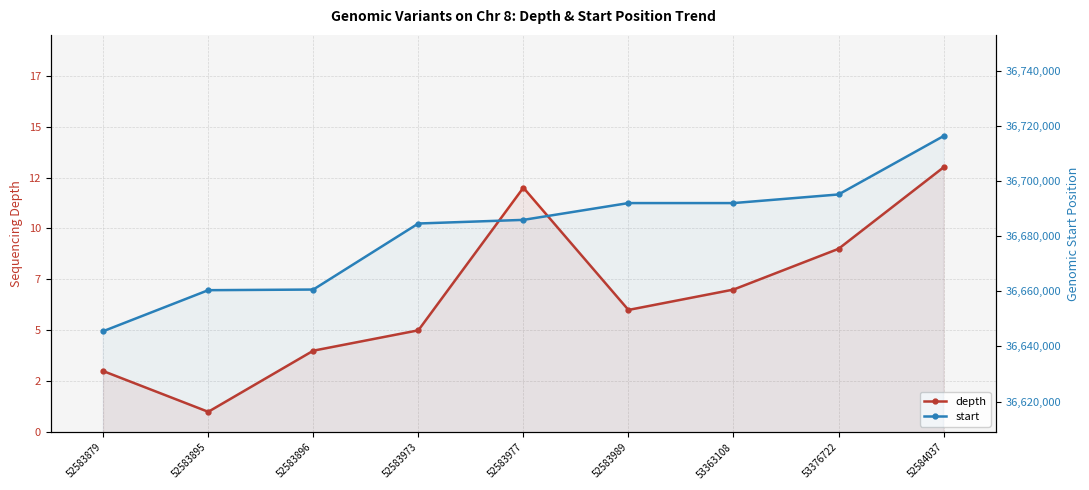

What is the difference between the maximum and minimum values in the depth series?

12